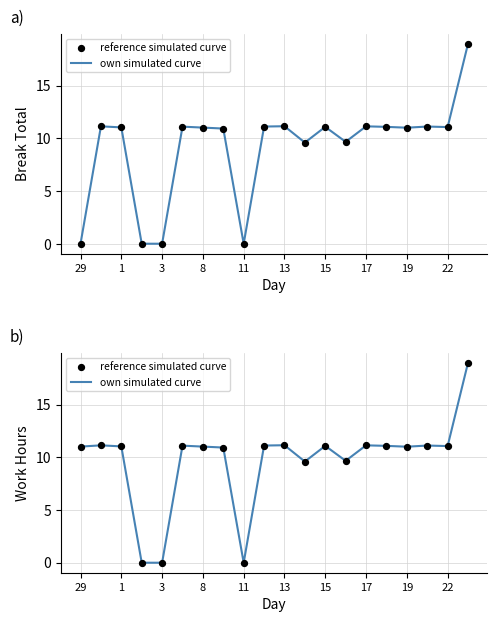

Is the value of own simulated curve at 8 greater than the value of reference simulated curve at 29?

No